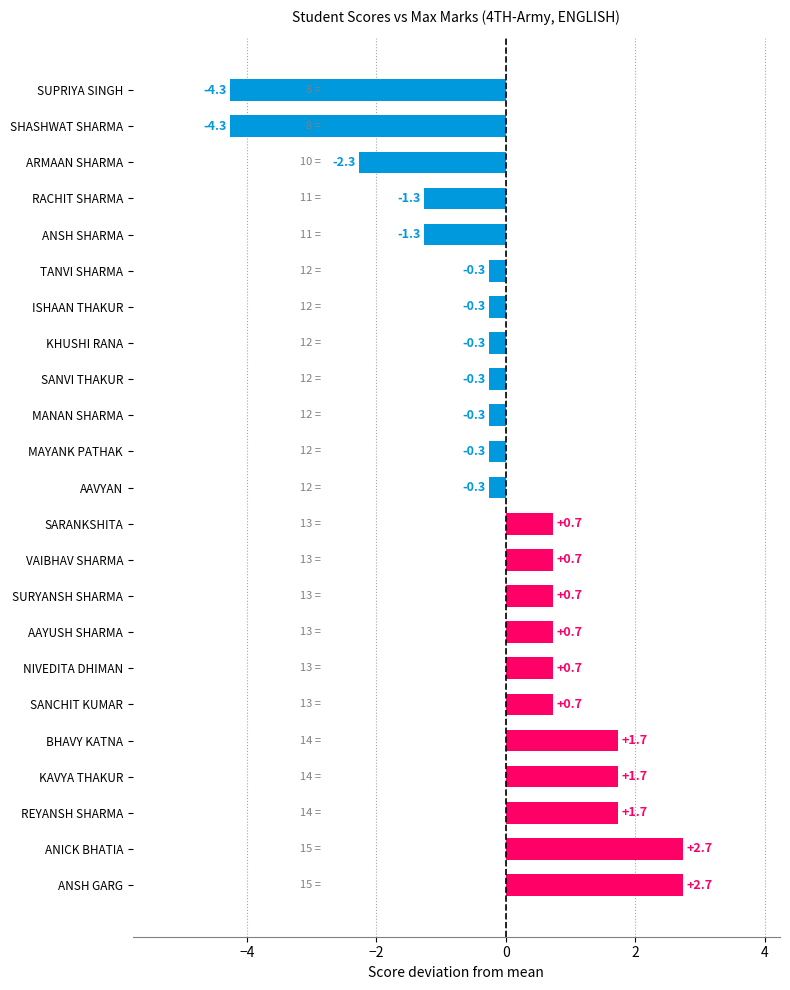

What is the change in value from ANICK BHATIA to VAIBHAV SHARMA?

-2.0